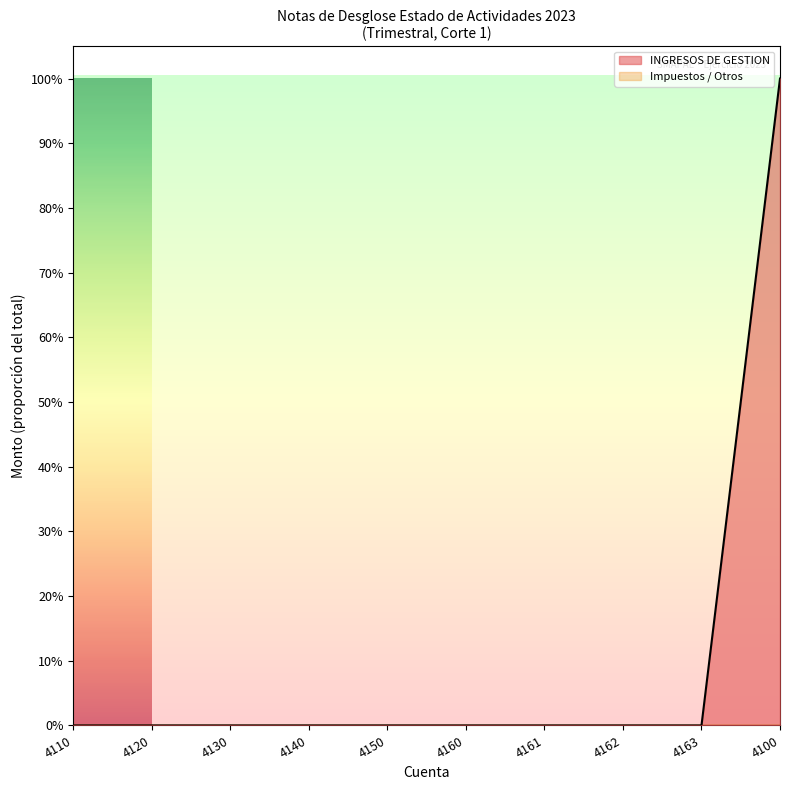

How many data points does each series have?

10